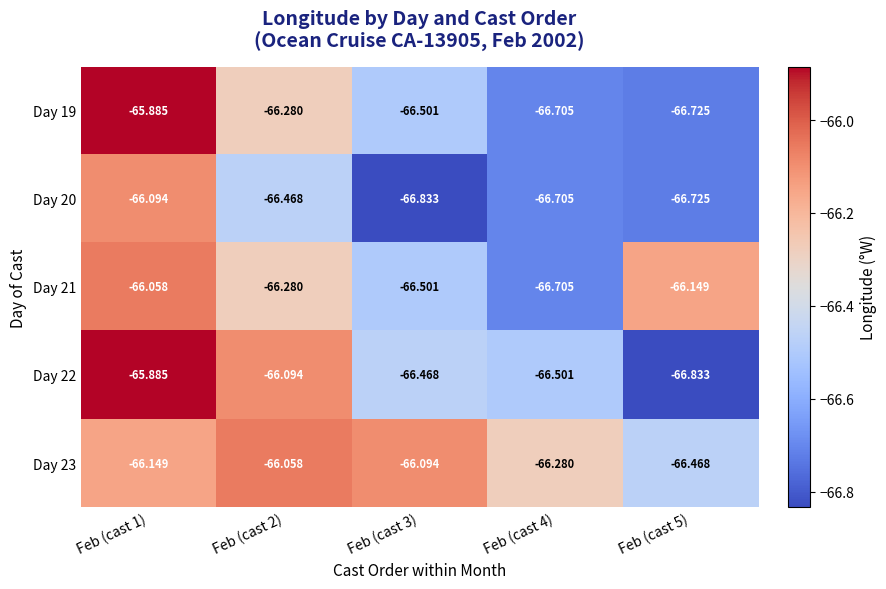

Is the value of Day 19 at Feb (cast 4) greater than the value of Day 22 at Feb (cast 2)?

No